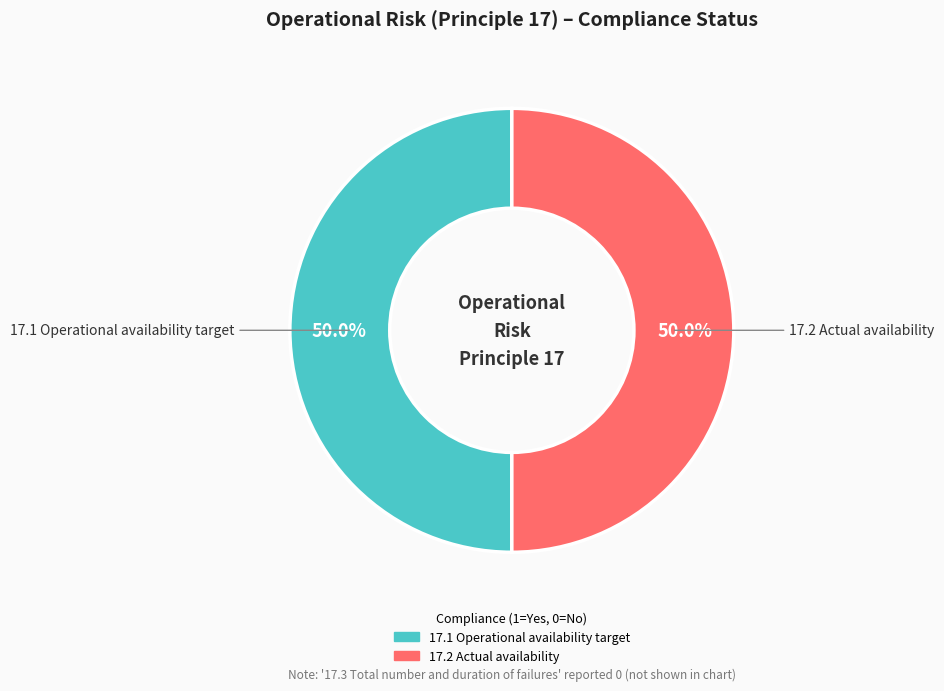

To the nearest percent, what is the average slice percentage?

50%